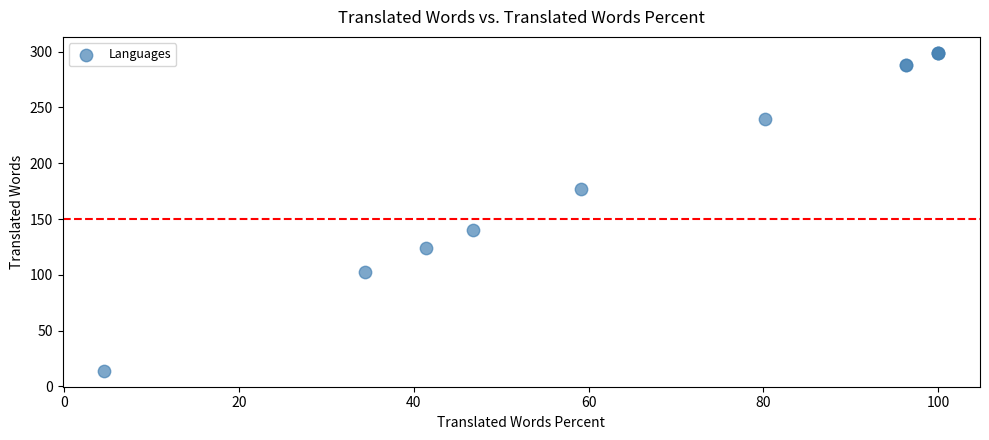

What Y value in the scatter plot is closest to 156?

140